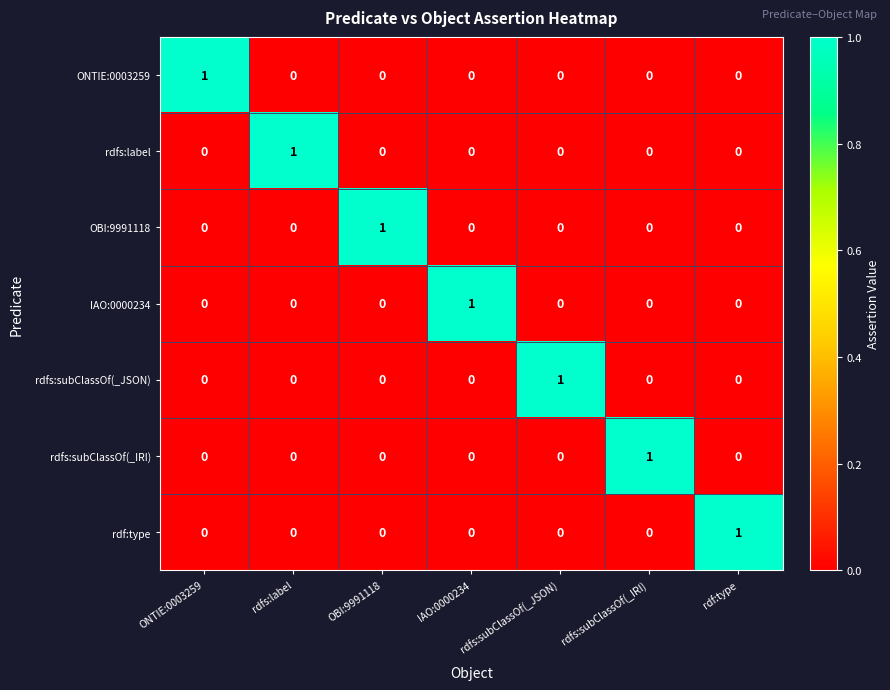

What is the greatest value displayed?

1